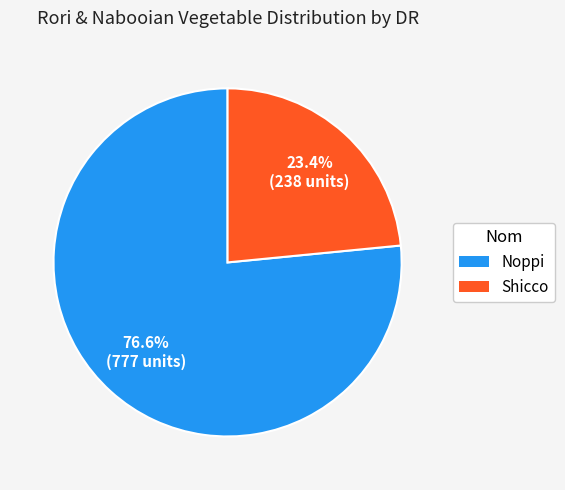

To the nearest percent, what is the combined percentage of Shicco and Noppi?

100%